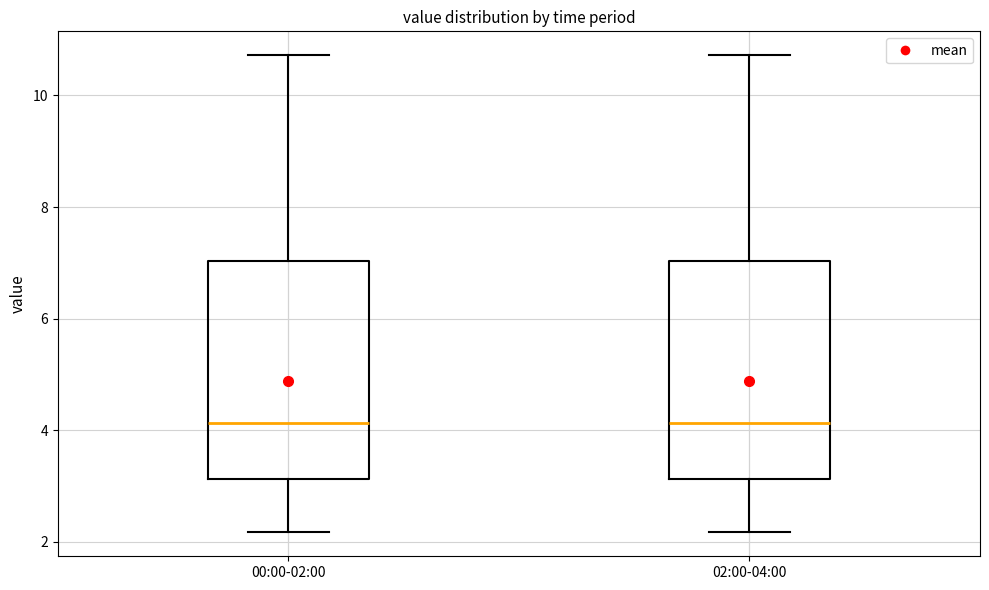

Reading left to right, transcribe this box plot: for each box, give where its median line is, the range the box spans, and where its two whiskers end, as read against the y-axis. The values are not printed on the chart, so give them approximately, as read against the axis.

00:00-02:00: median 4.2, box 3.2 to 7.0, whiskers 2.2 to 10.8
02:00-04:00: median 4.2, box 3.2 to 7.0, whiskers 2.2 to 10.8